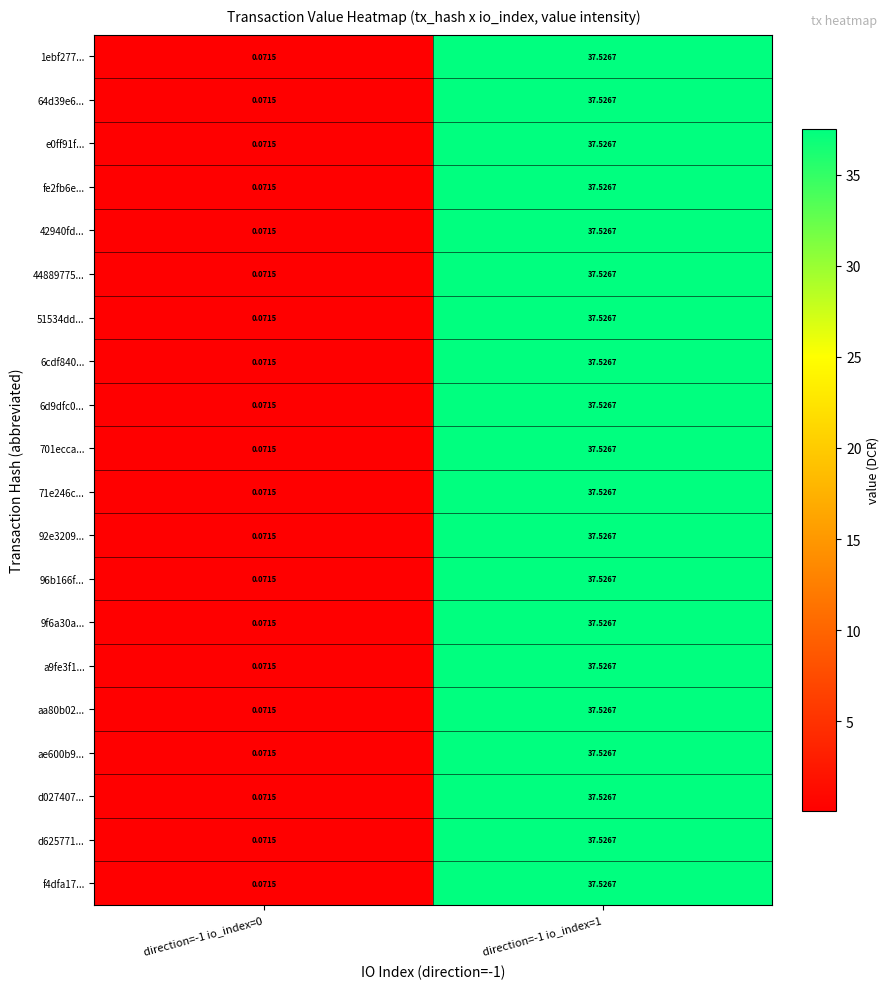

Count the number of categories in the chart.

2